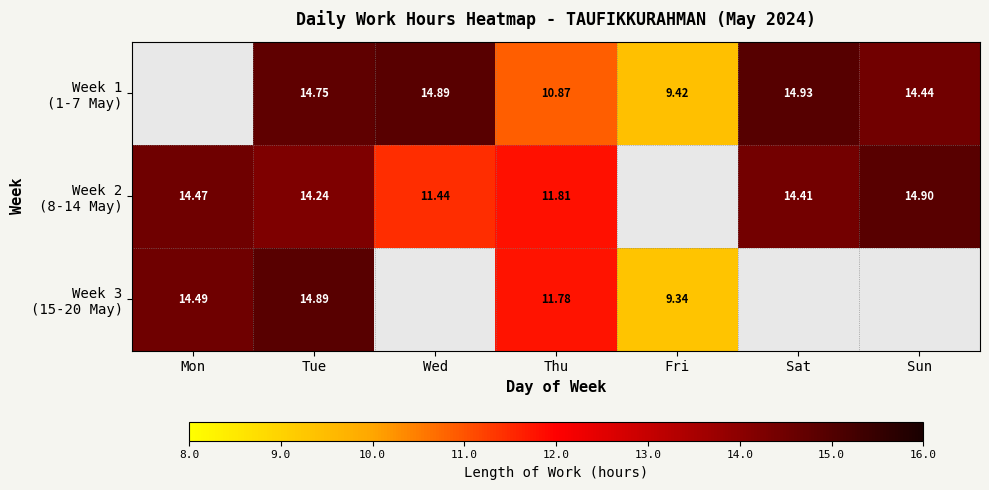

How many values in the Week 1 (1-7 May) series are below 14?

2